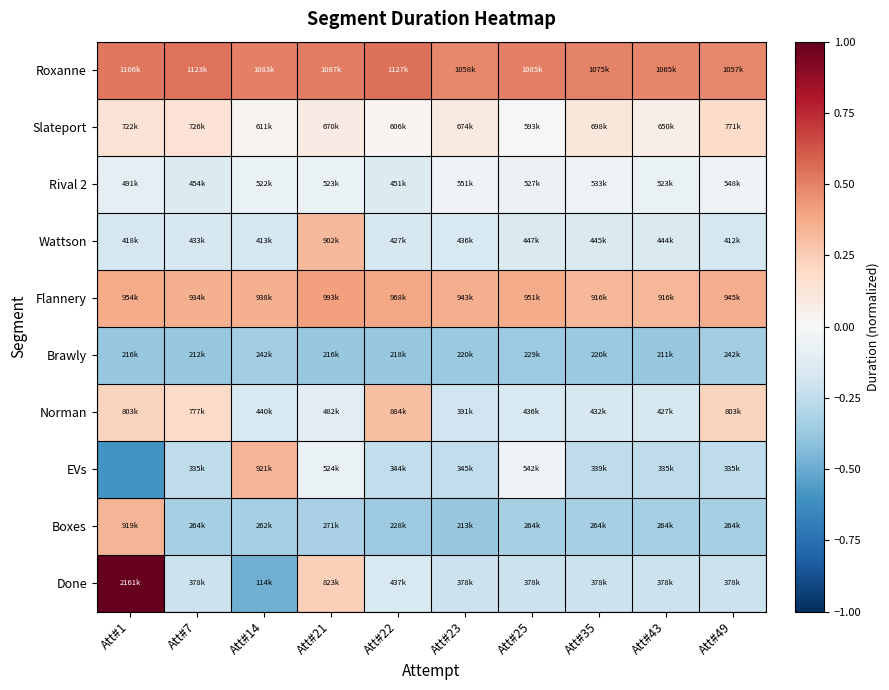

Count the number of categories in the chart.

10